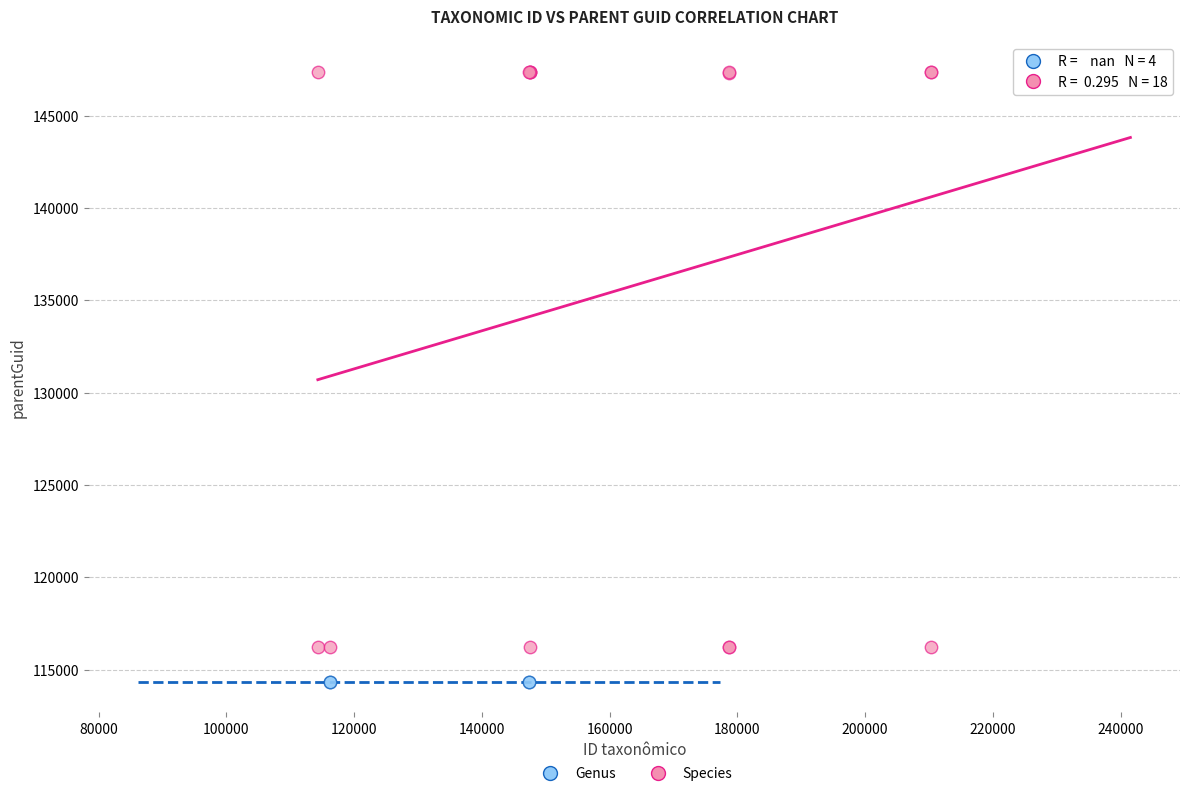

Which series reaches the maximum Y coordinate?

Species